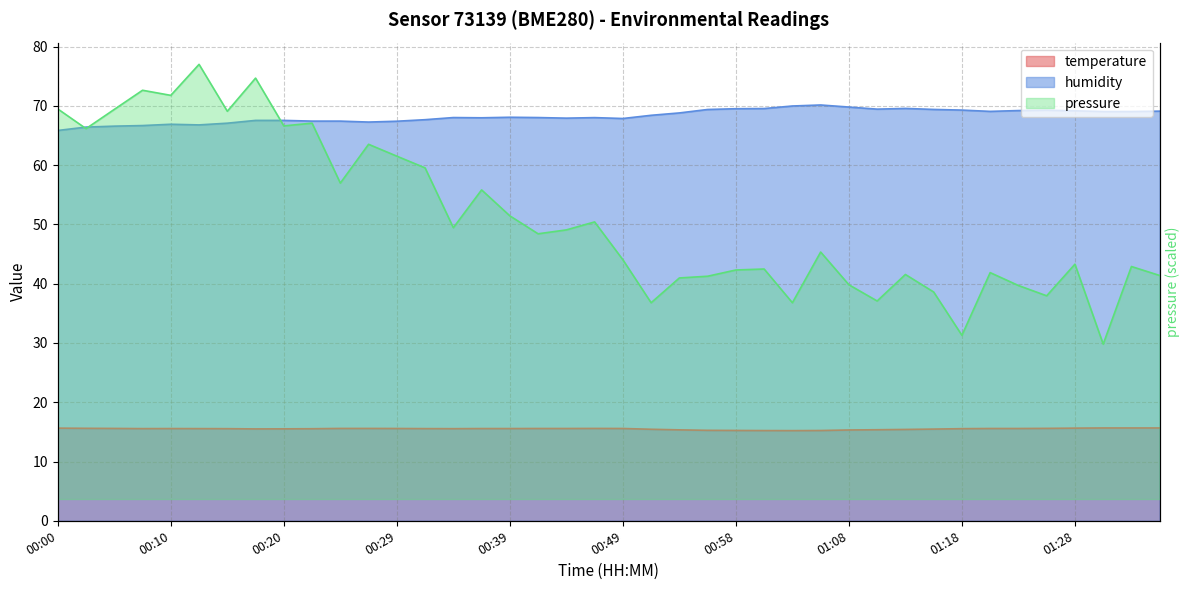

Does the chart have visible grid lines?

Yes